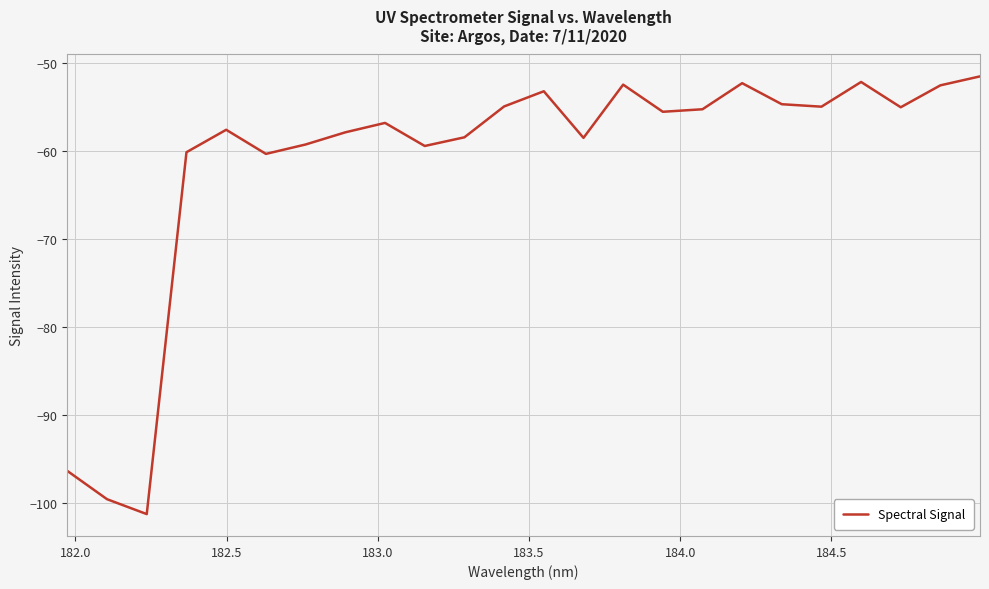

What is the minimum value shown in the chart?

-101.3